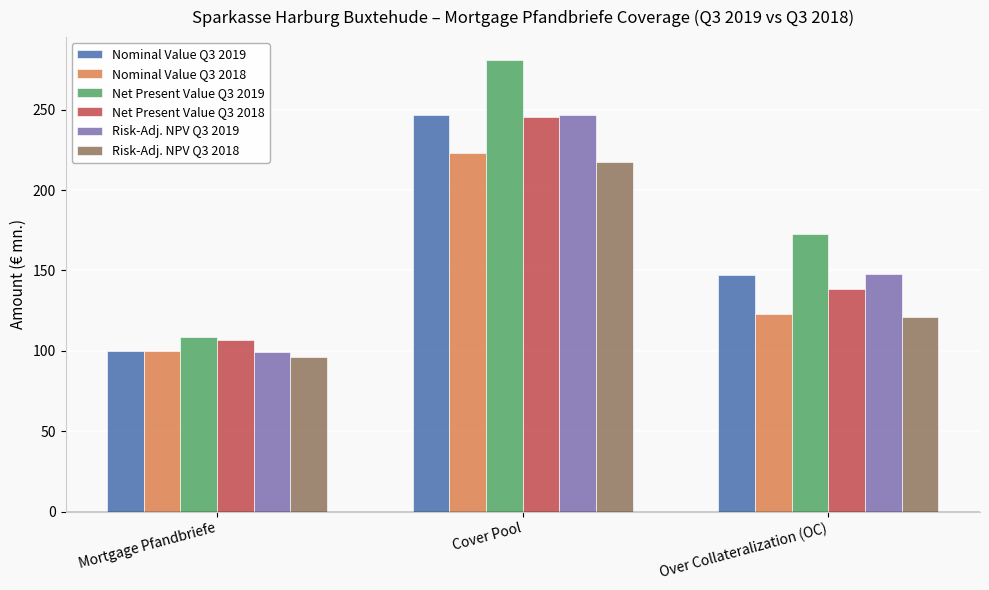

At which category does the chart reach its peak across all series?

Cover Pool